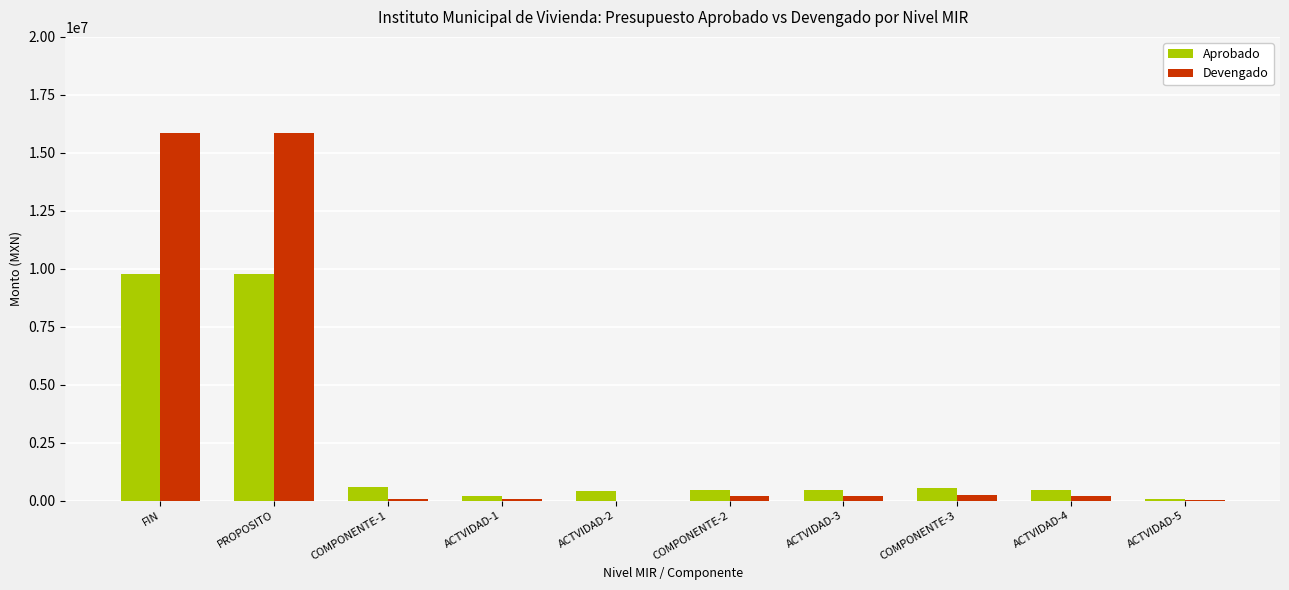

How many groups of bars are there?

10